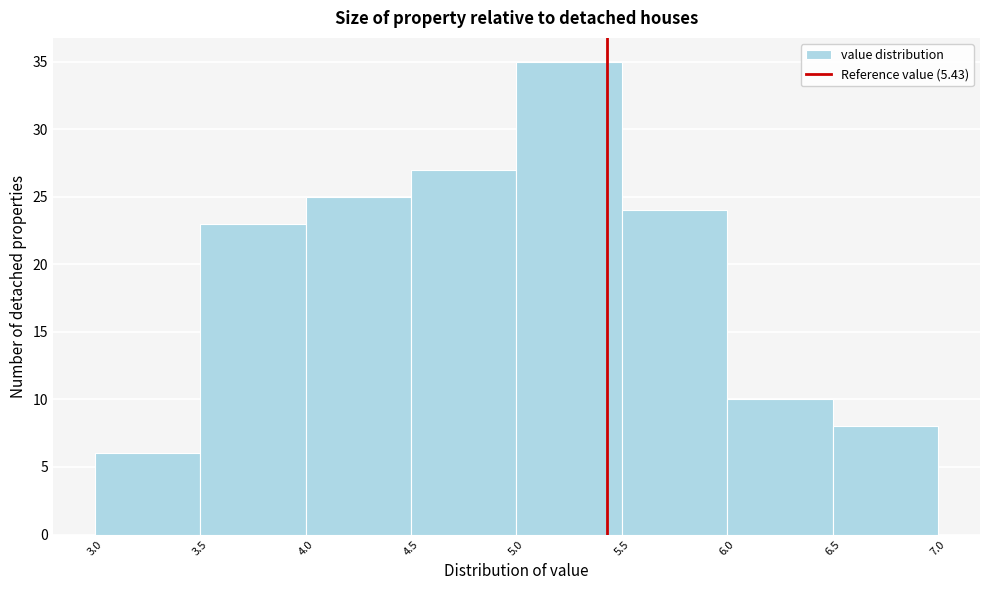

Reading left to right, transcribe this chart: for each bar, give the range it covers on the x-axis and its height. The values are not printed on the chart, so give them approximately, as read against the axis.

3.0 to 3.5: 6
3.5 to 4.0: 23
4.0 to 4.5: 25
4.5 to 5.0: 27
5.0 to 5.5: 35
5.5 to 6.0: 24
6.0 to 6.5: 10
6.5 to 7.0: 8